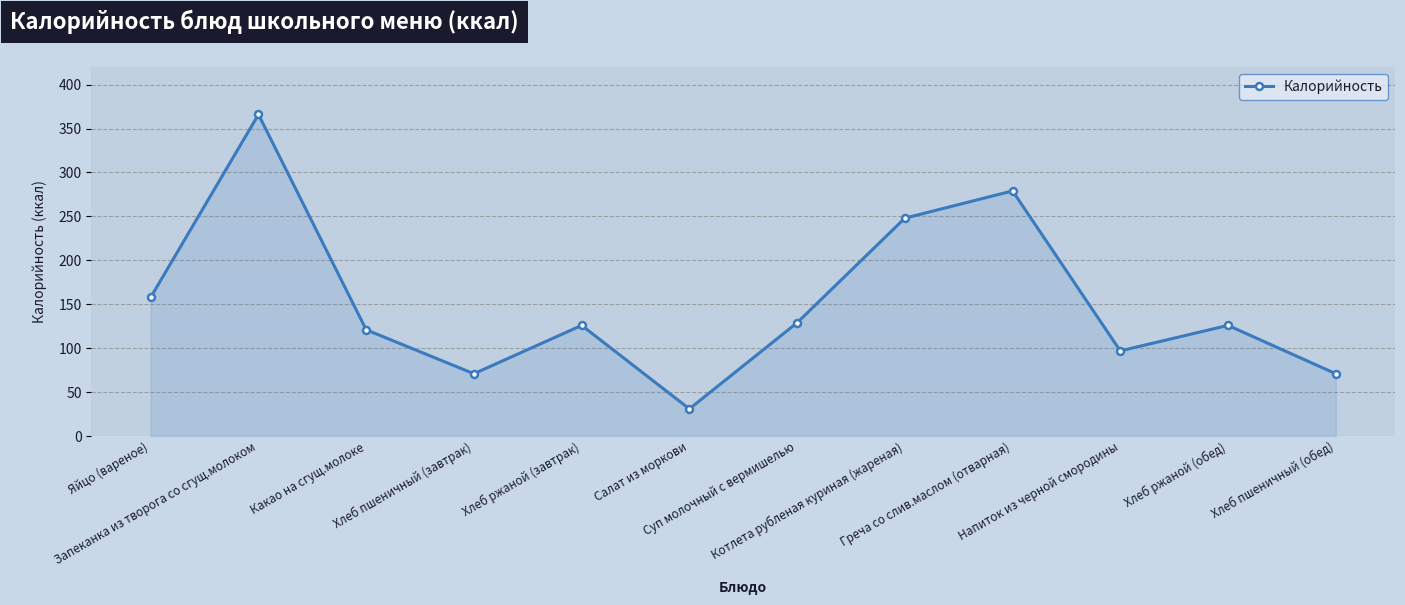

Reading left to right, transcribe all the data shown in this chart.

Яйцо (вареное)=158	Запеканка из творога со сгущ.молоком=366	Какао на сгущ.молоке=121	Хлеб пшеничный (завтрак)=71	Хлеб ржаной (завтрак)=126	Салат из моркови=31	Суп молочный с вермишелью=129	Котлета рубленая куриная (жареная)=248	Греча со слив.маслом (отварная)=279	Напиток из черной смородины=97	Хлеб ржаной (обед)=126	Хлеб пшеничный (обед)=71